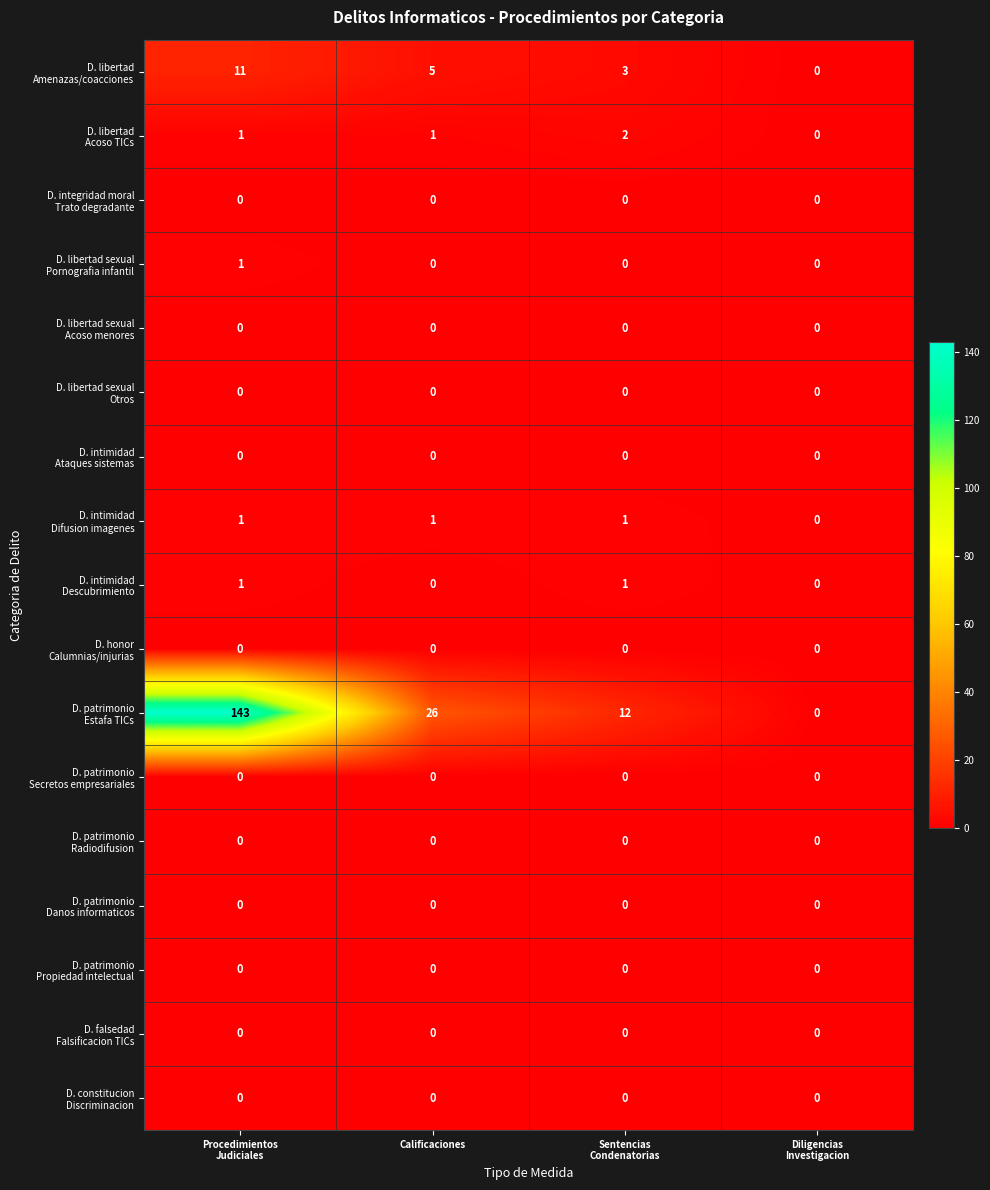

What is the greatest value displayed?

143